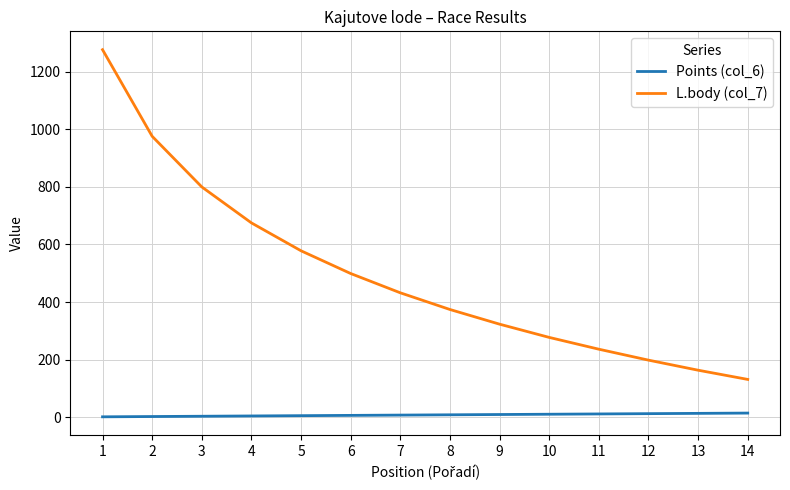

True or false: Points (col_6) and L.body (col_7) intersect in this chart.

False